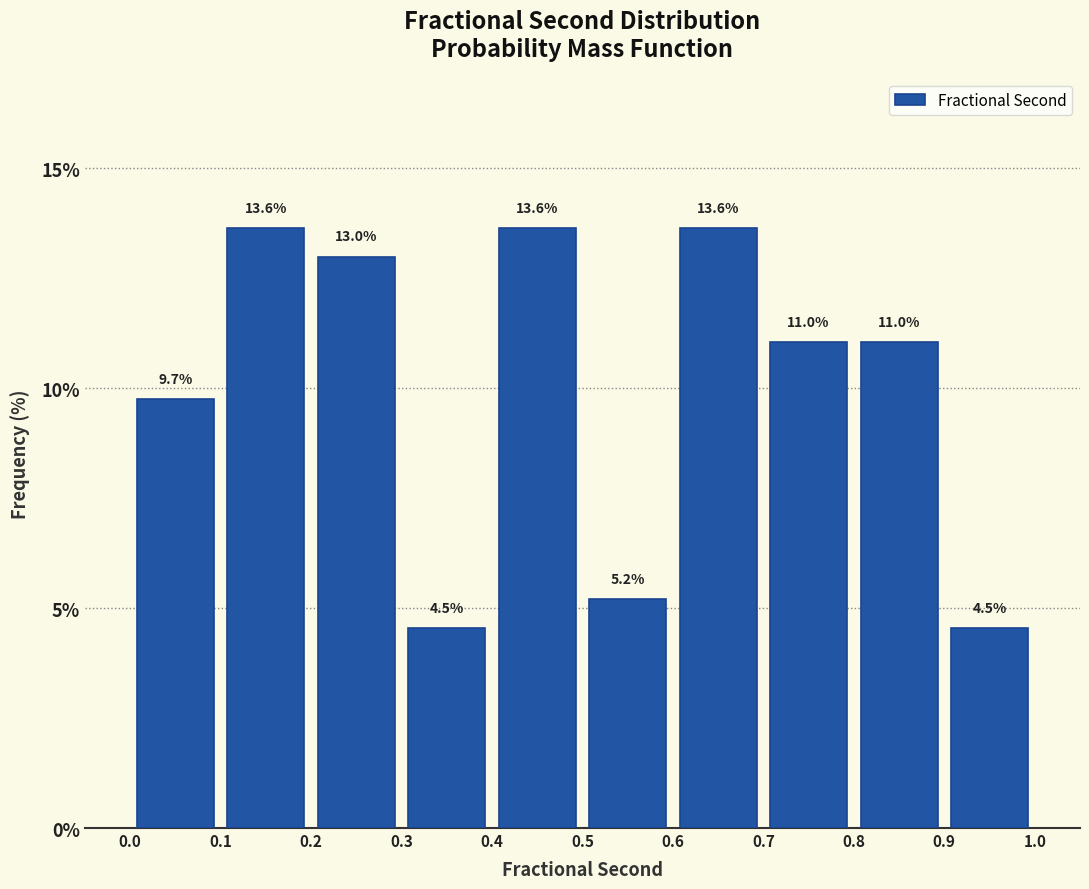

How tall is the bar that spans 0.3 to 0.4 on the x-axis?

4.5